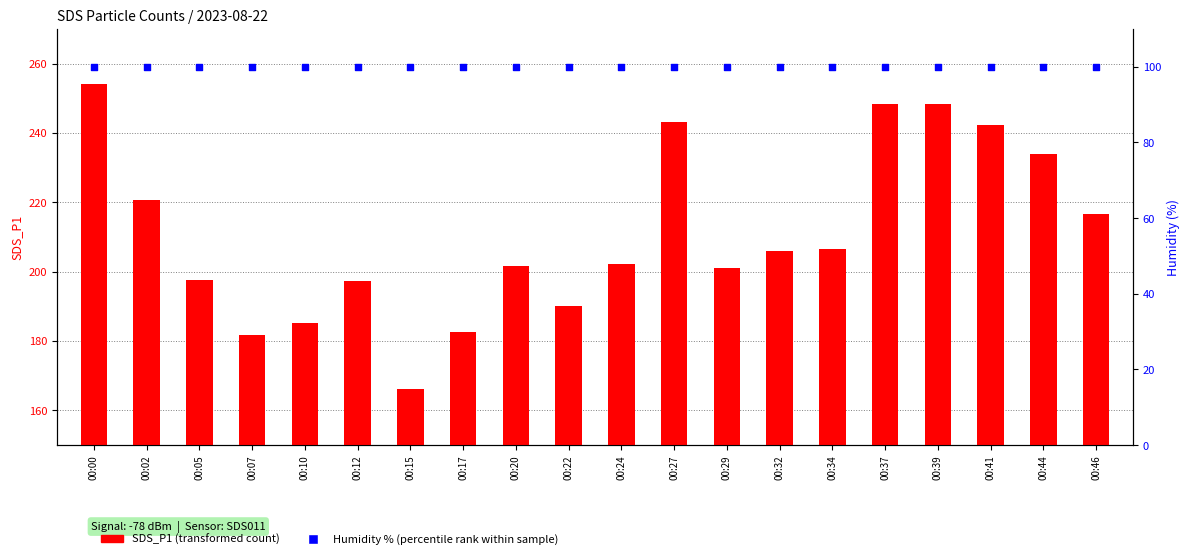

Which series reaches the minimum Y coordinate?

Humidity % (percentile rank)